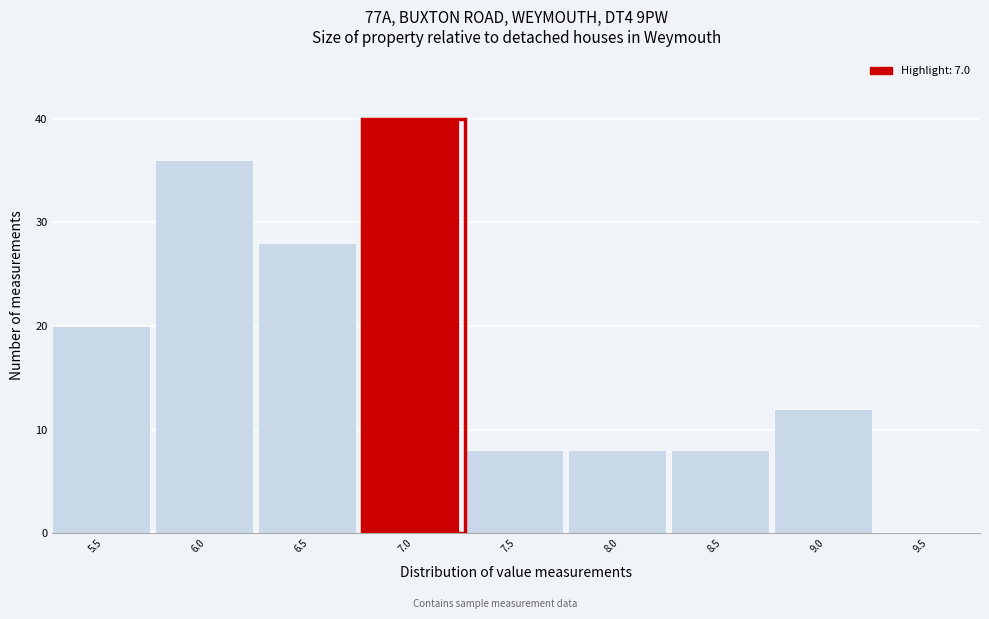

Reading right to left, what are all the values shown in this chart?

9.5=0	9.0=12	8.5=8	8.0=8	7.5=8	7.0=40	6.5=28	6.0=36	5.5=20